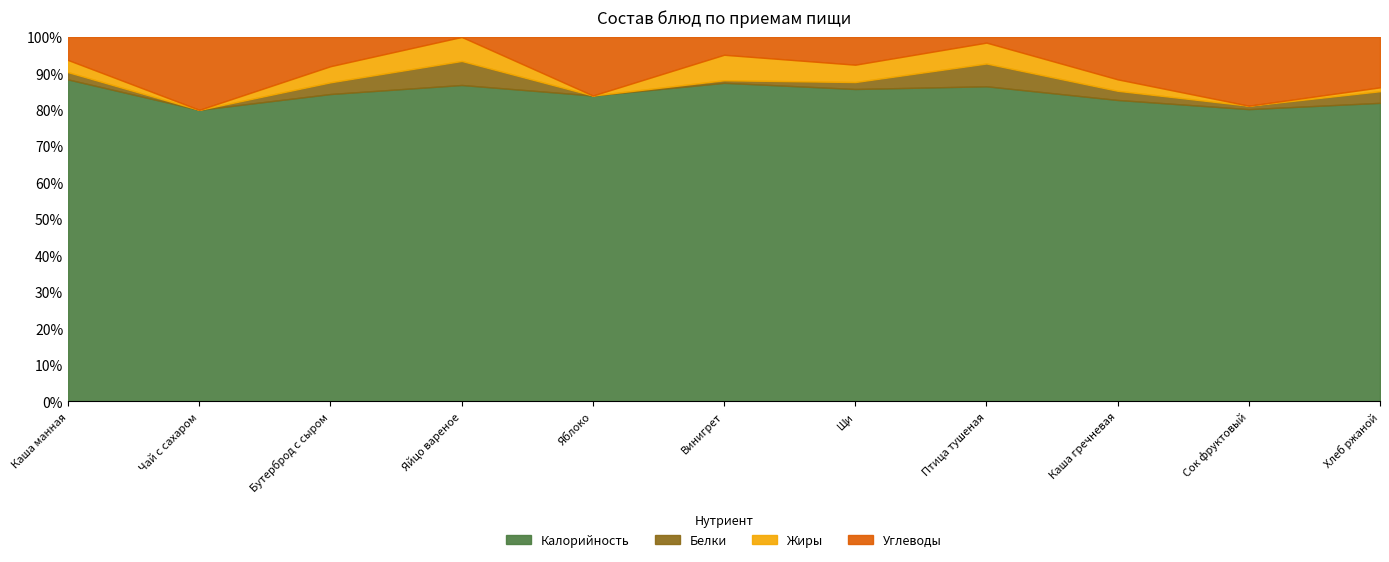

True or false: Калорийность has a value of 26.7 at Щи.

False